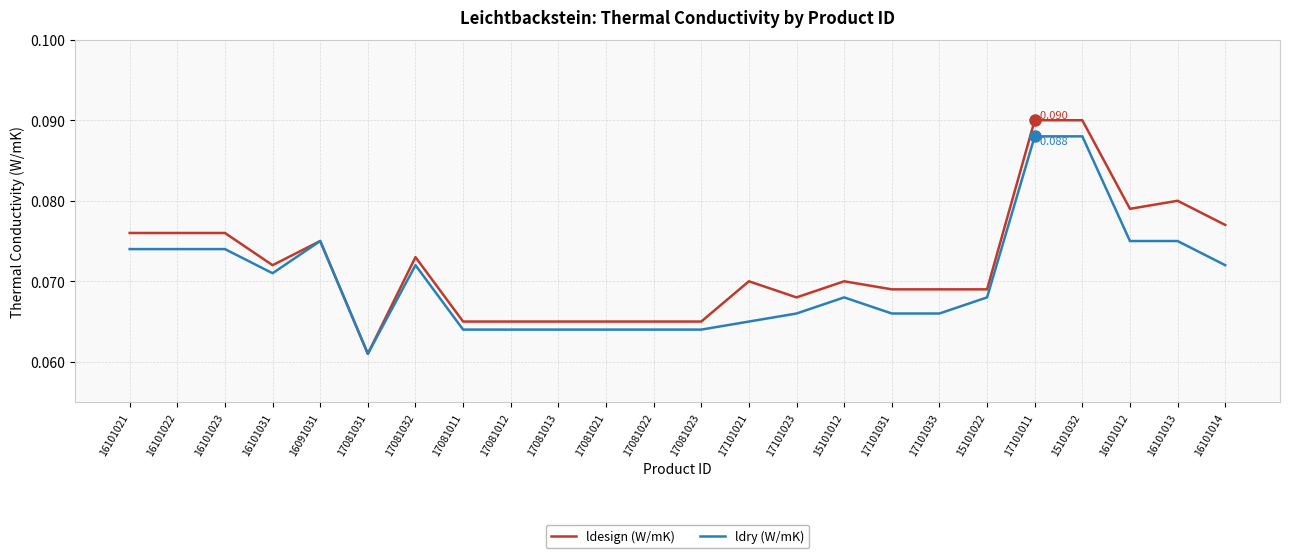

Rank the series by their average value, from lowest to highest.

ldry (W/mK), ldesign (W/mK)